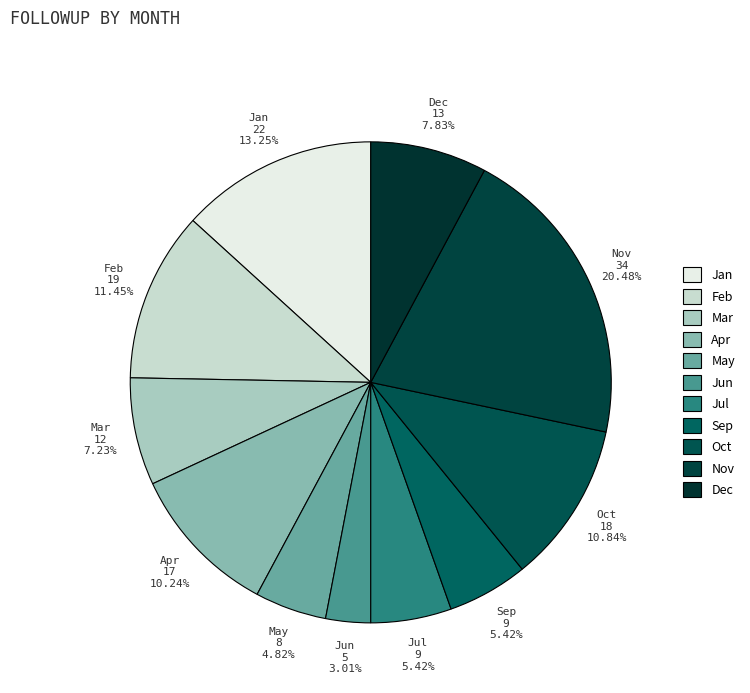

Is it true that Jun is 1% of the pie?

False